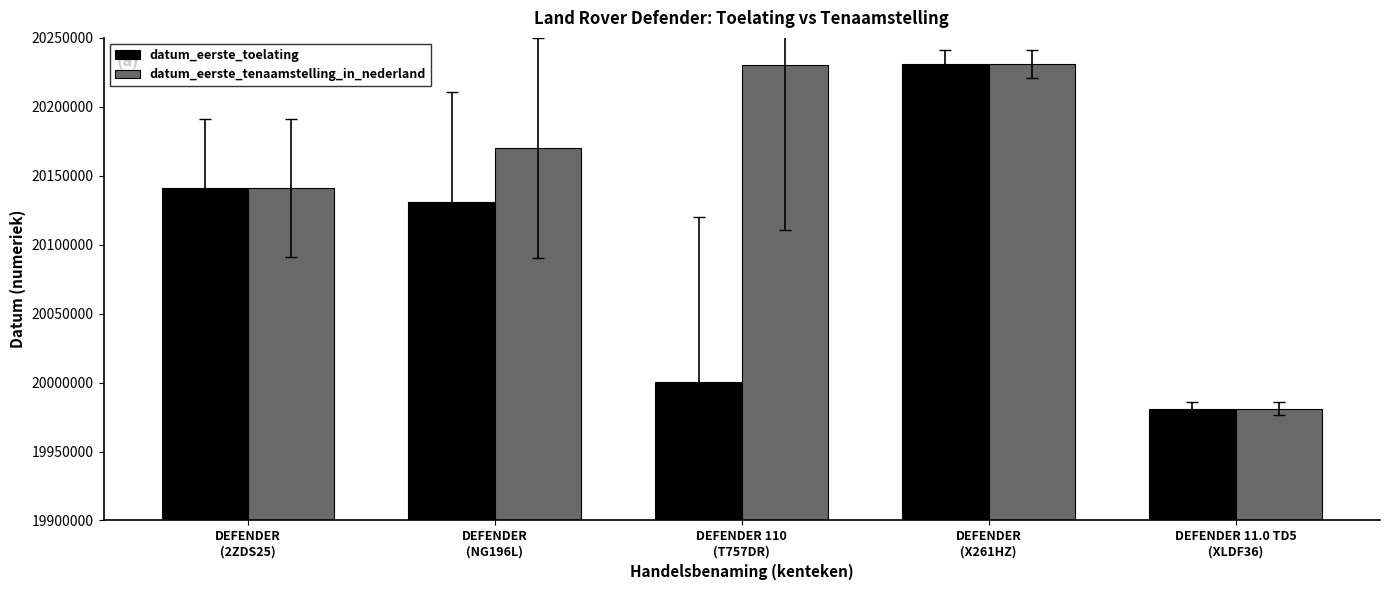

What value does the datum_eerste_toelating series have at DEFENDER 110
(T757DR), to the nearest 50?

20000450